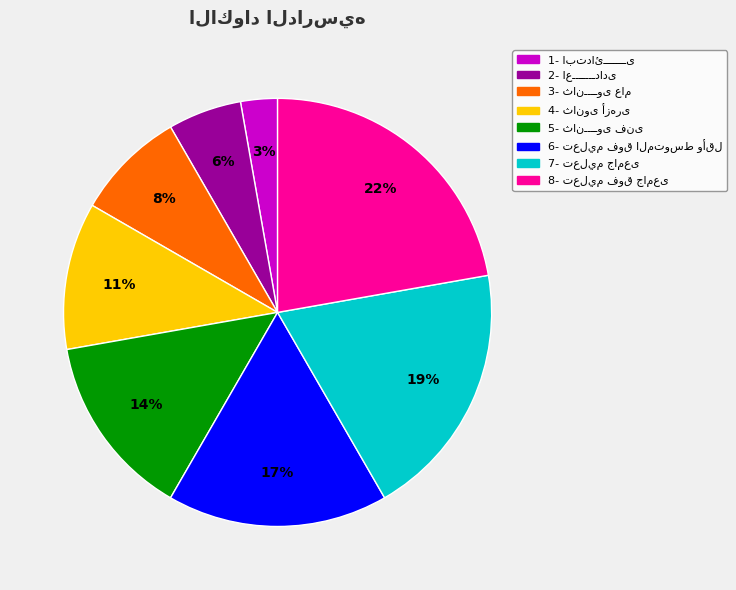

To the nearest percent, what is the average slice percentage?

12%